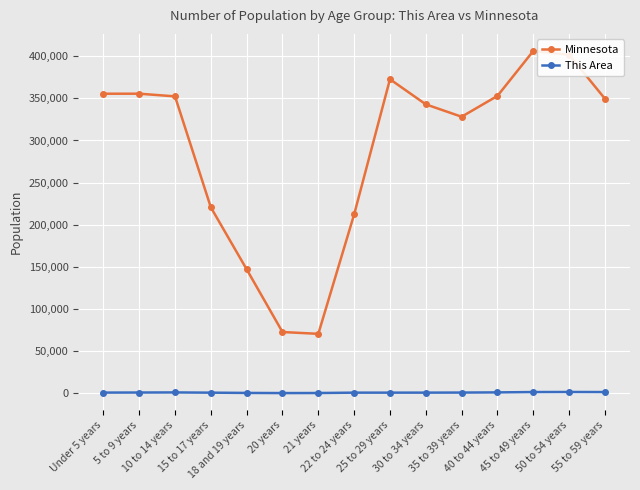

Rank the series by their maximum value, from lowest to highest.

This Area, Minnesota